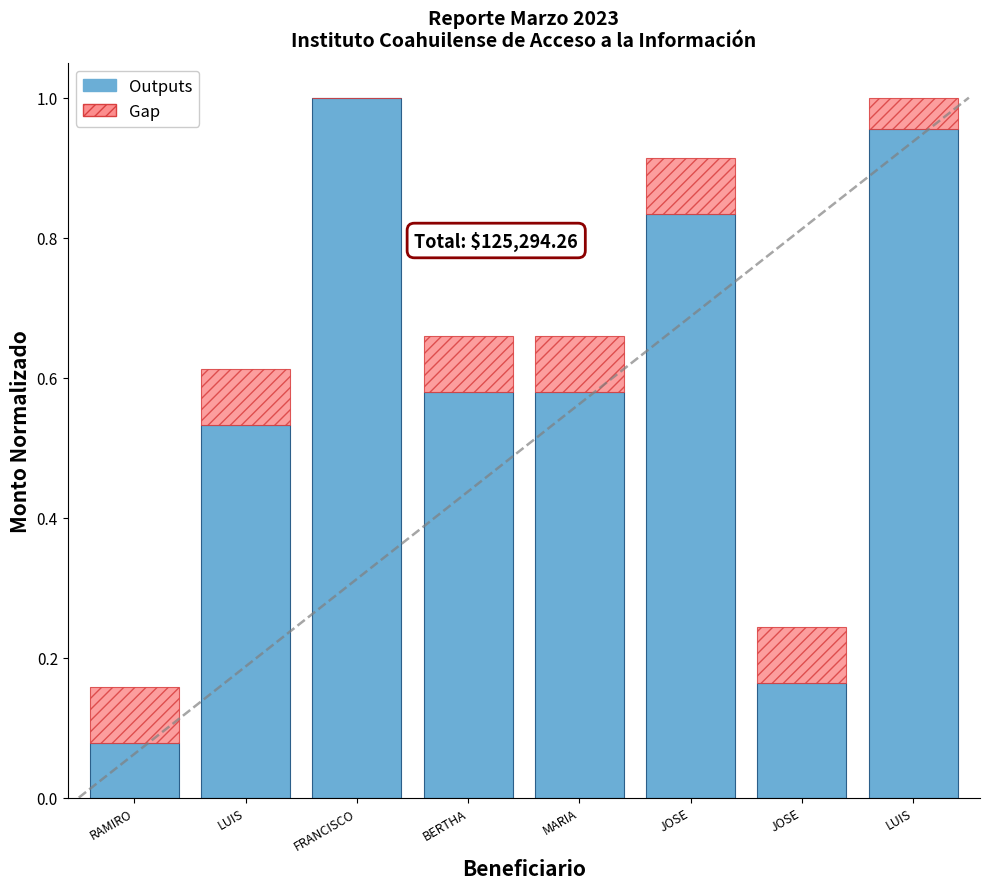

What are all the series names shown in the legend?

Outputs, Gap